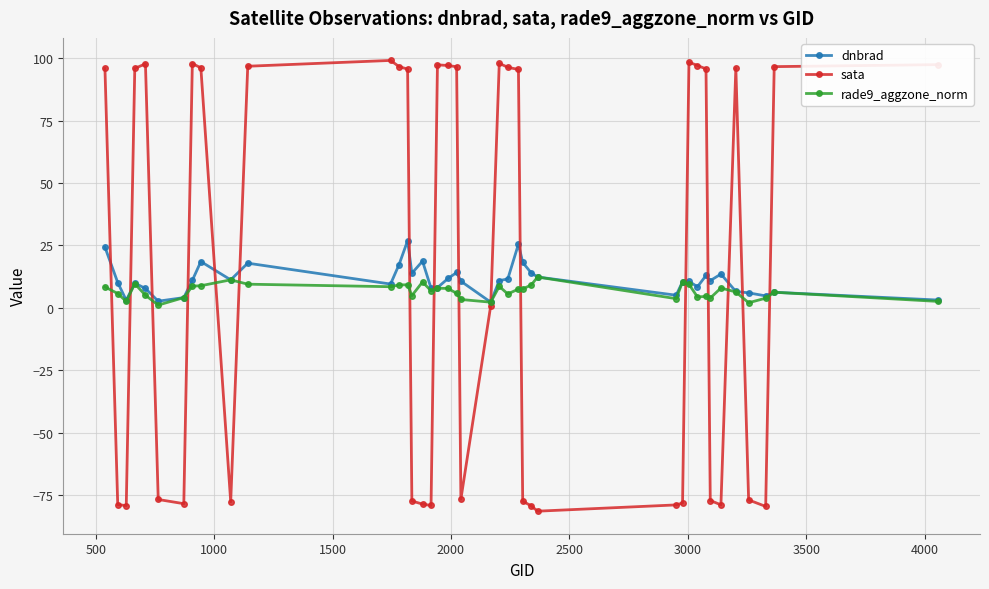

What are all the series names shown in the legend?

dnbrad, sata, rade9_aggzone_norm